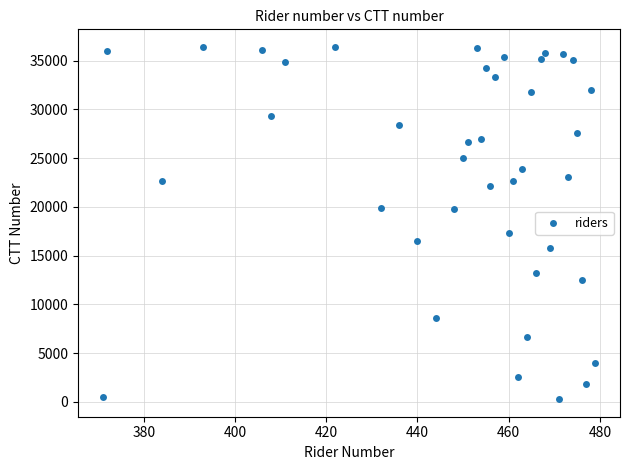

What Y value in the scatter plot is closest to 18336?

17346